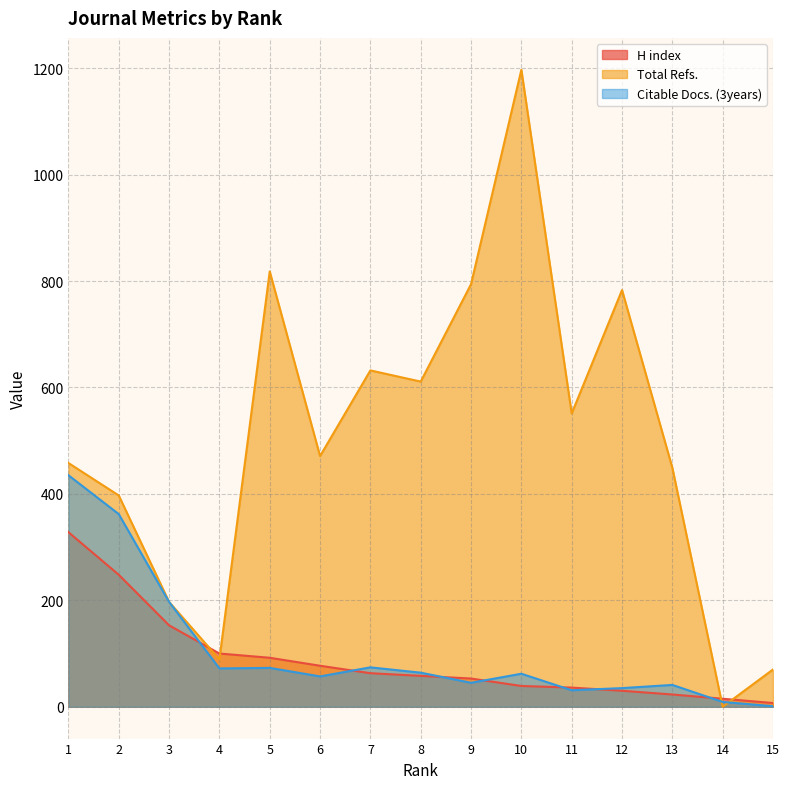

At which label does H index reach its peak?

1